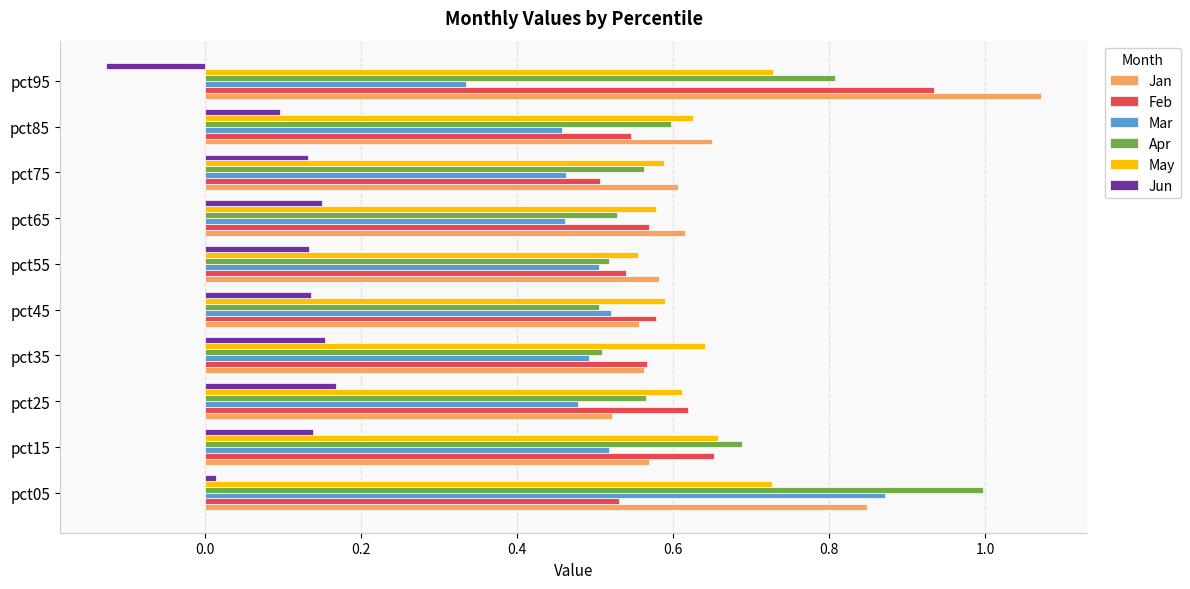

What is the total value across all series at pct55?

2.8